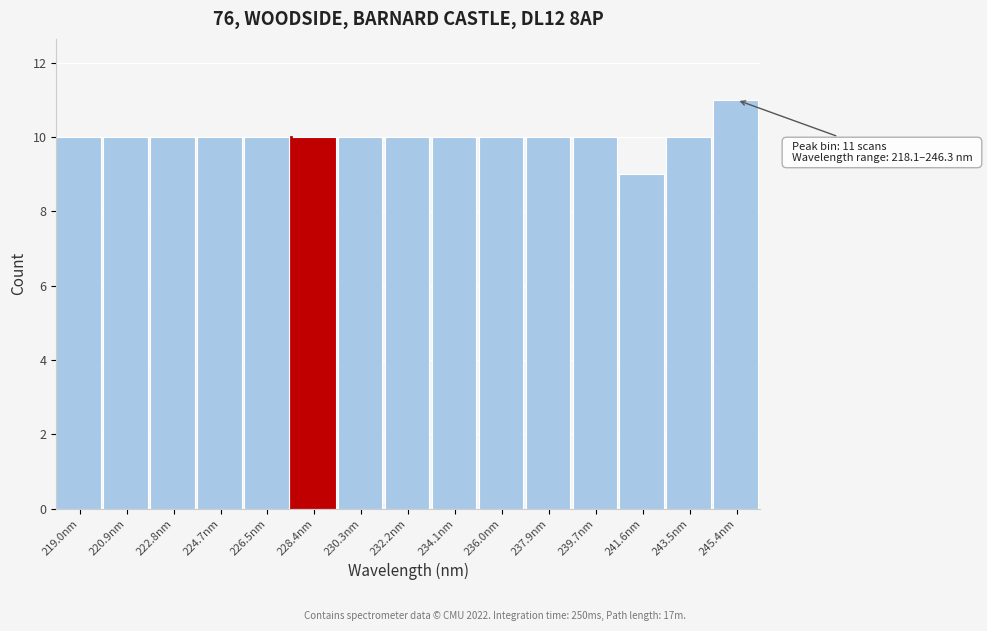

Which range on the x-axis has the tallest bar?

244.4 to 246.4